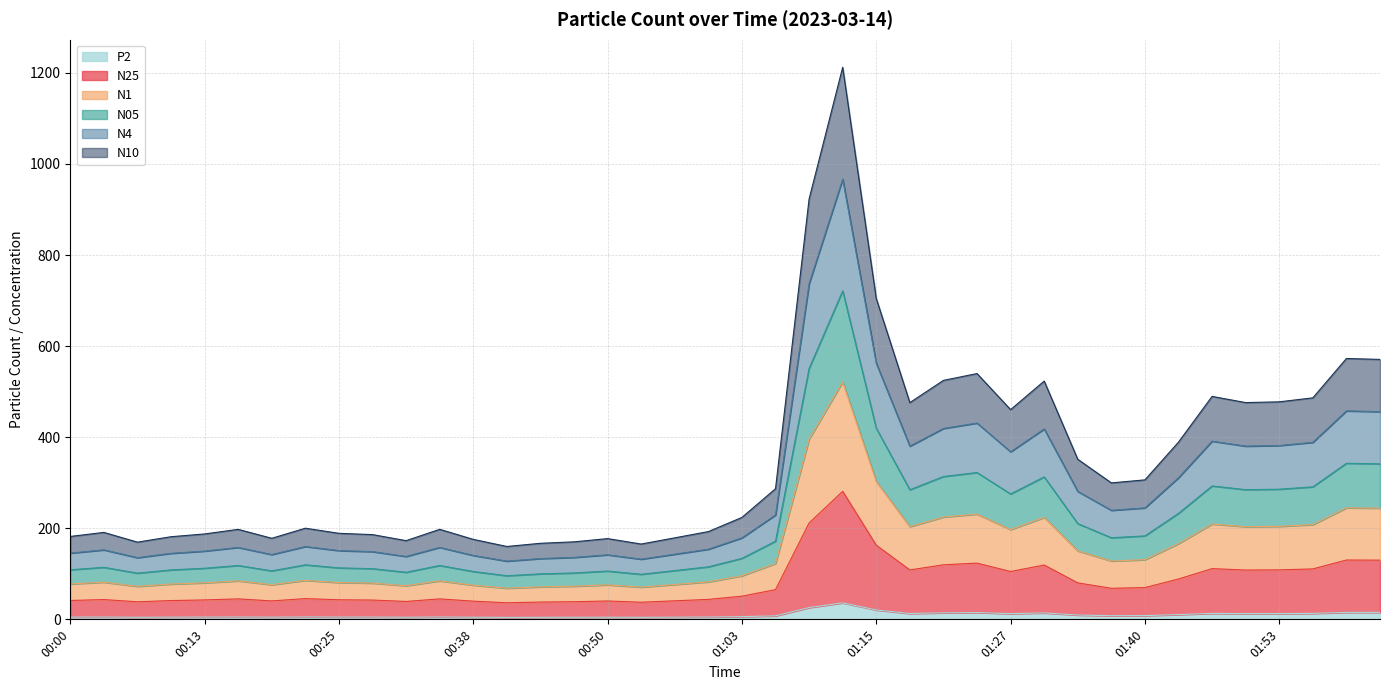

At which category is the sum across all series the highest?

01:12